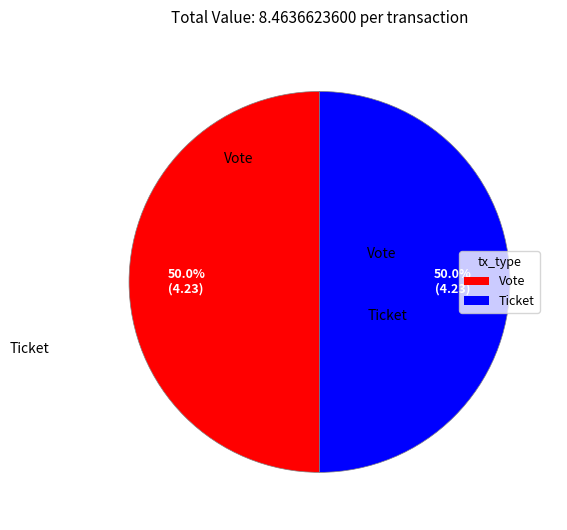

To the nearest percent, what is the difference between the largest and smallest slice percentages?

0%